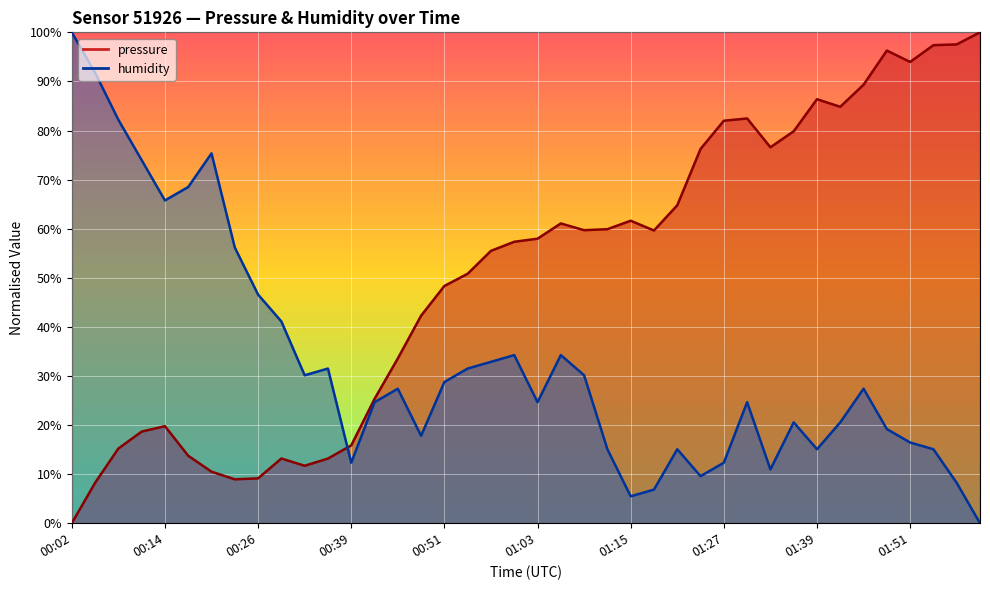

What is the difference between the maximum and second lowest values in the humidity series?

94.5